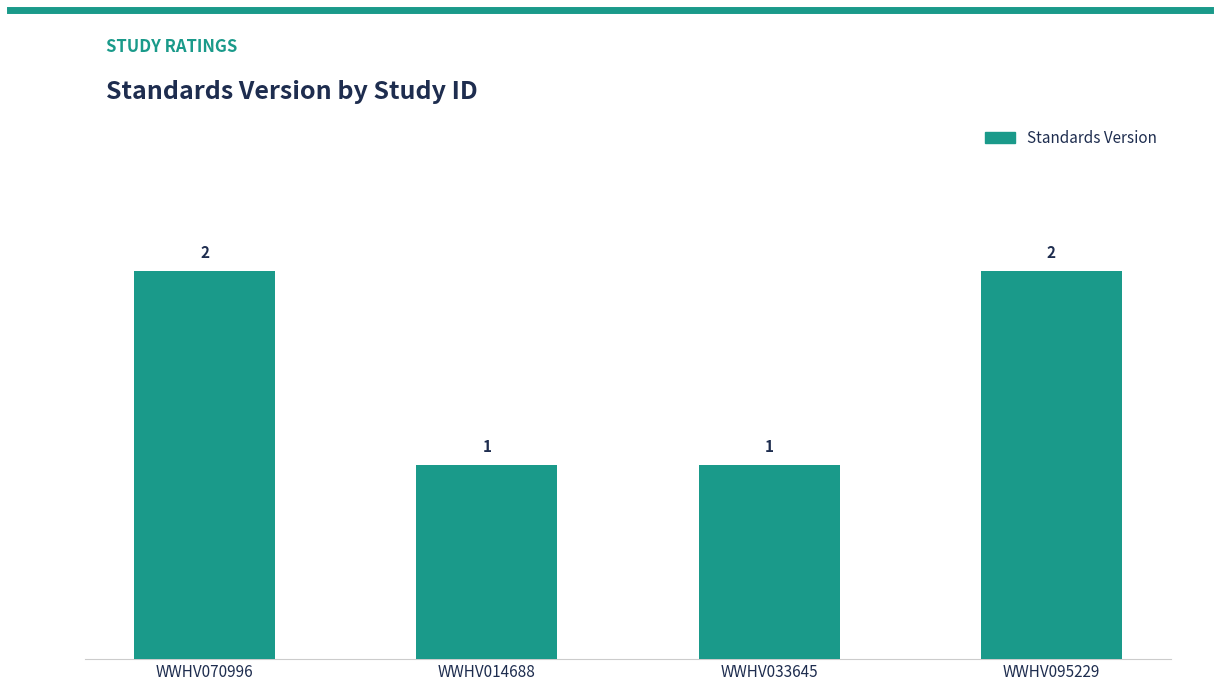

What is the difference between the maximum and minimum values?

1